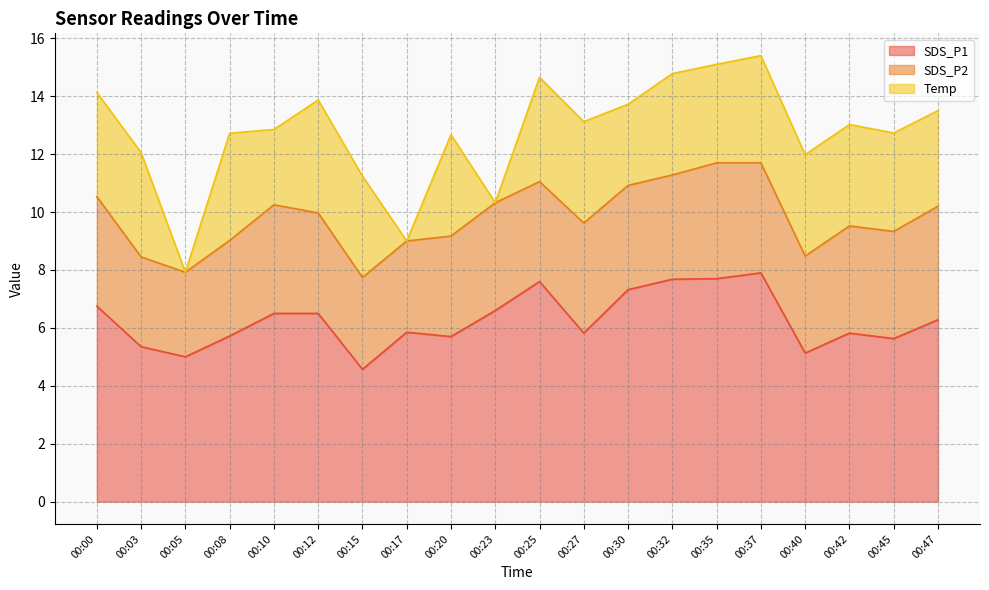

How many lines are shown in the chart?

3